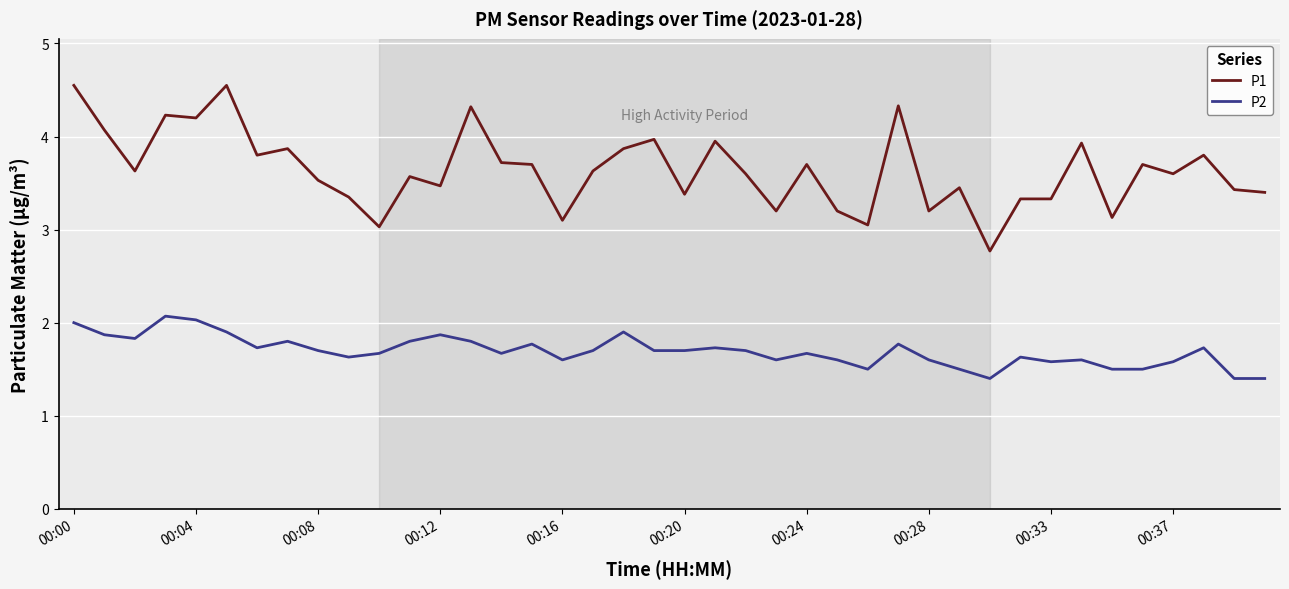

Rank the series by their maximum value, from lowest to highest.

P2, P1